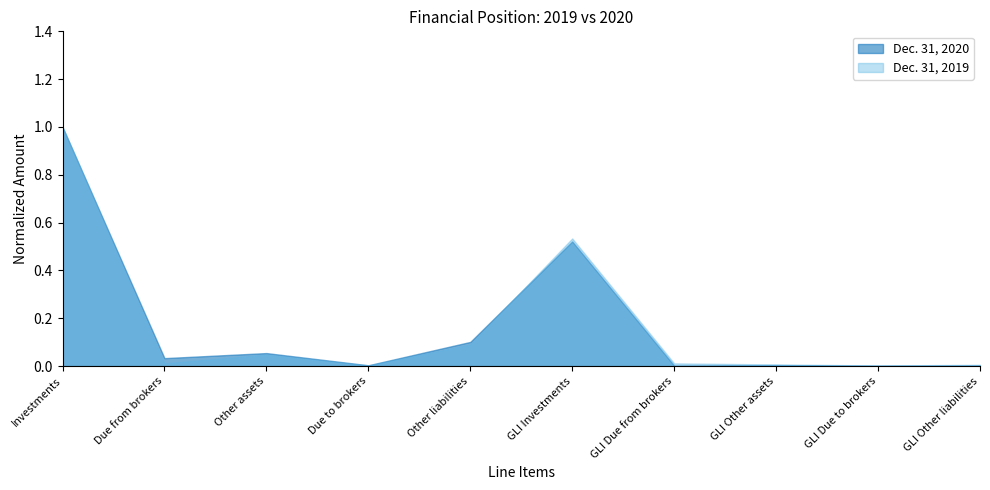

What is the label of the 9th point from the right?

Due from brokers